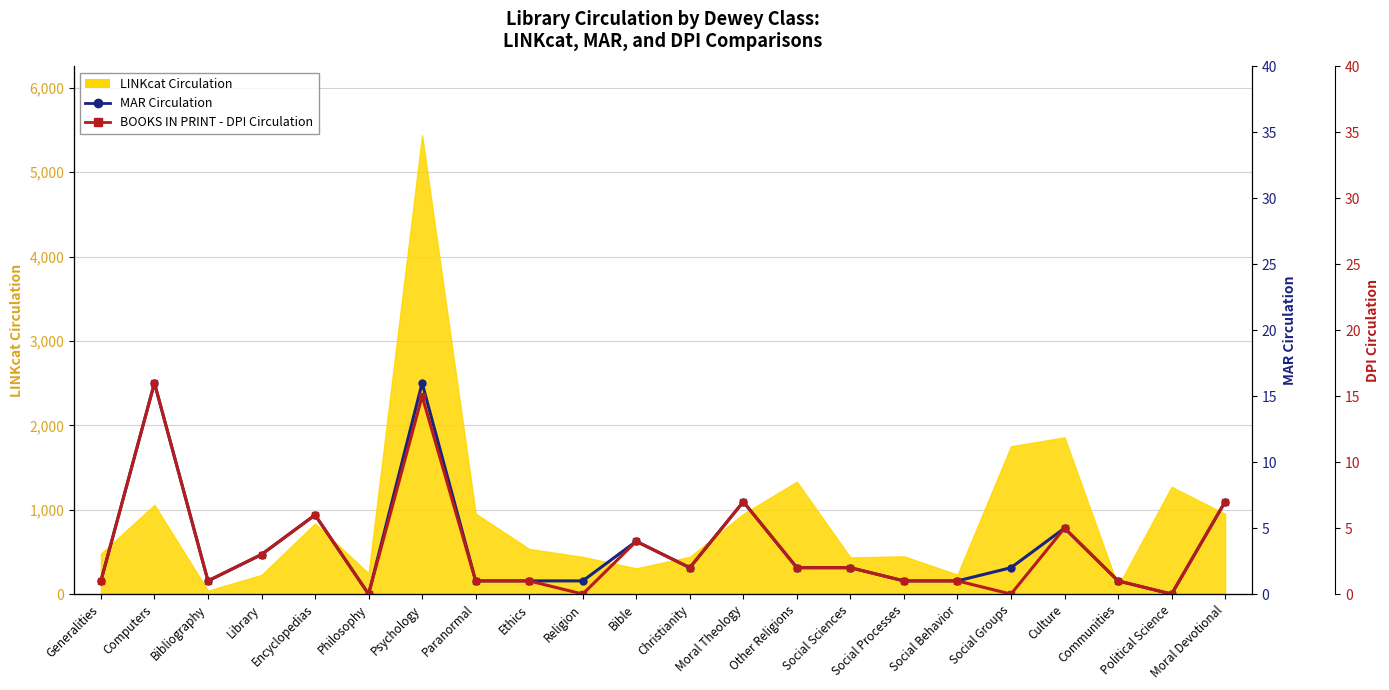

Does the chart have visible grid lines?

Yes